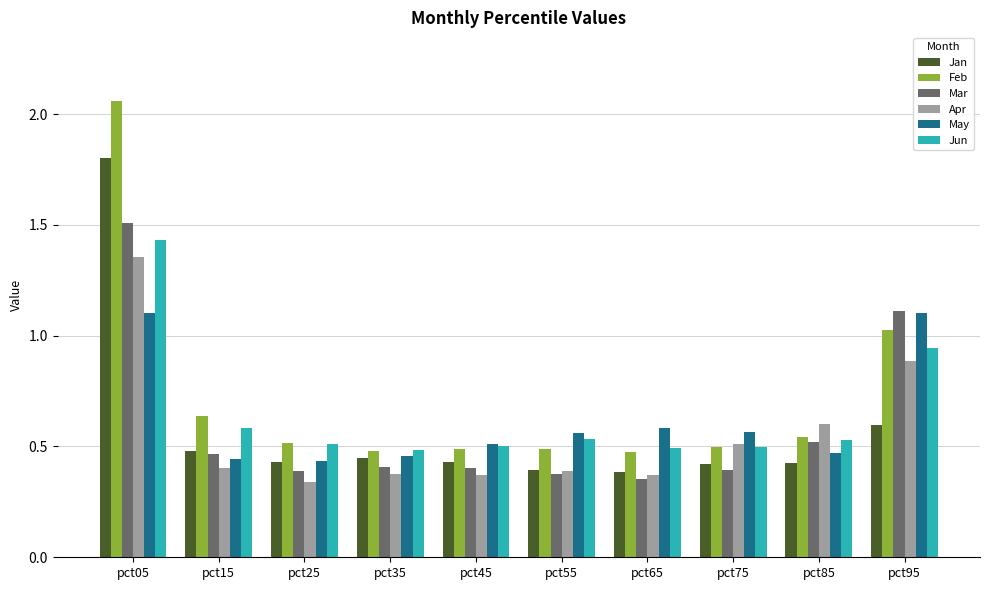

Is it true that Jan equals 0.4 at pct85?

True